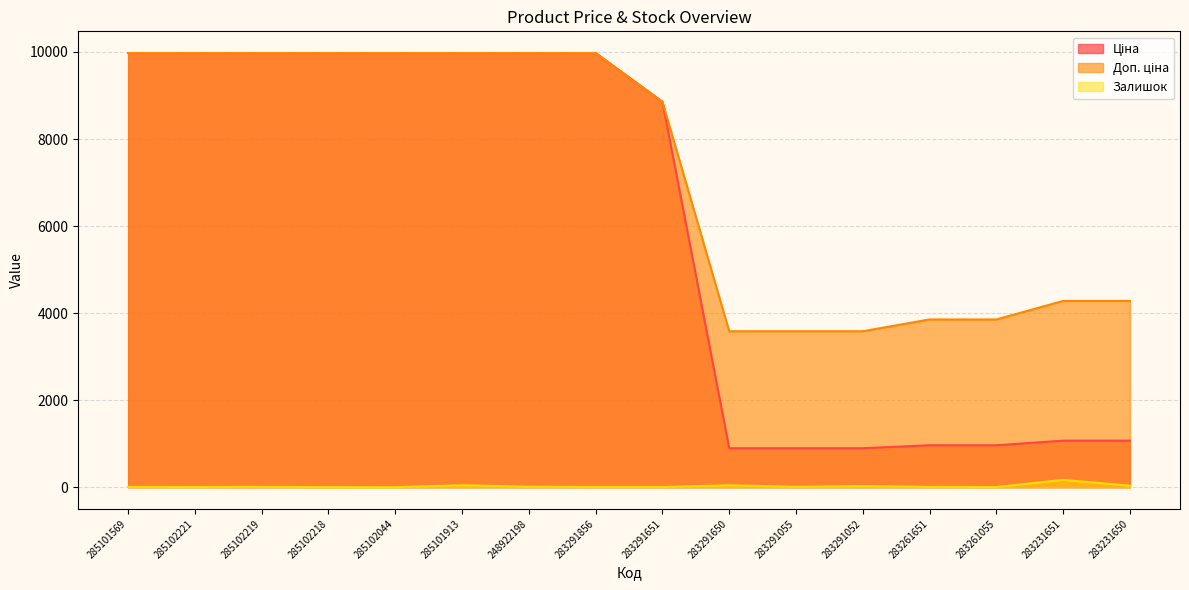

What is the difference between the maximum and minimum values in the Доп. ціна series?

6391.4